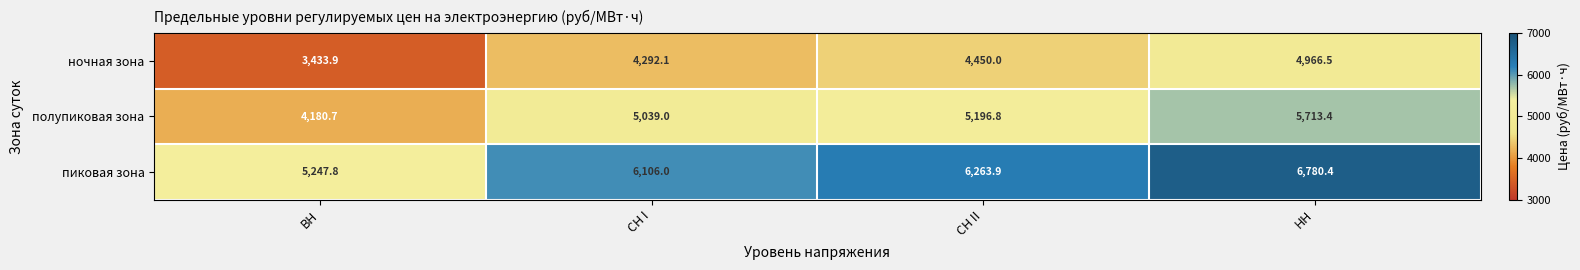

At which label is полупиковая зона closest to 4947?

СН I